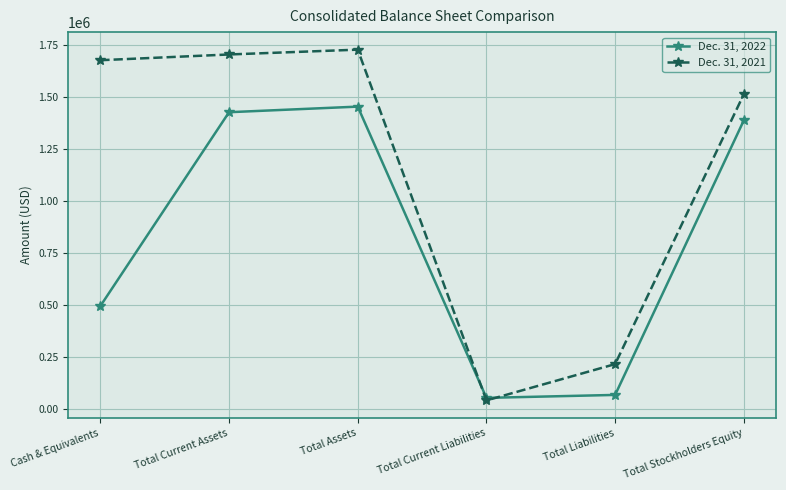

At which category does Dec. 31, 2022 reach its first local peak?

Total Assets